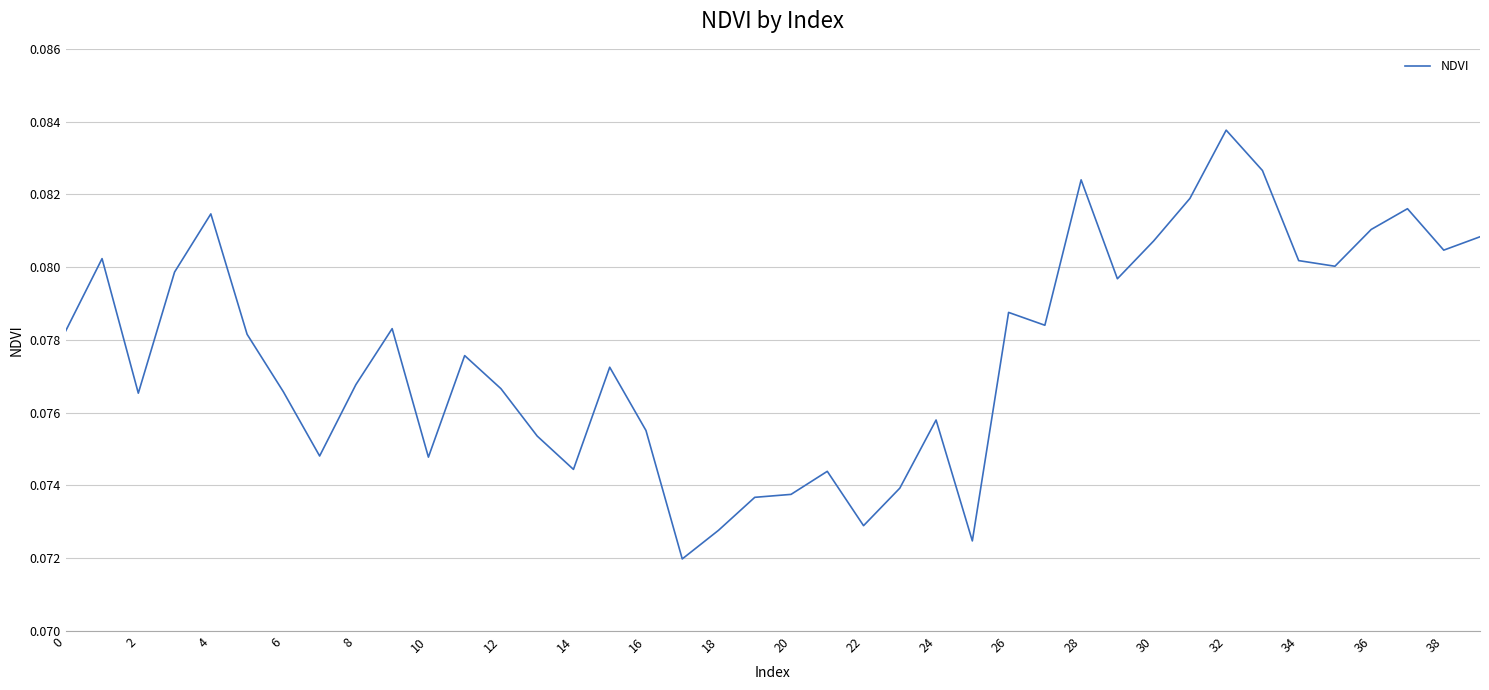

What is the sum of all values?

3.1